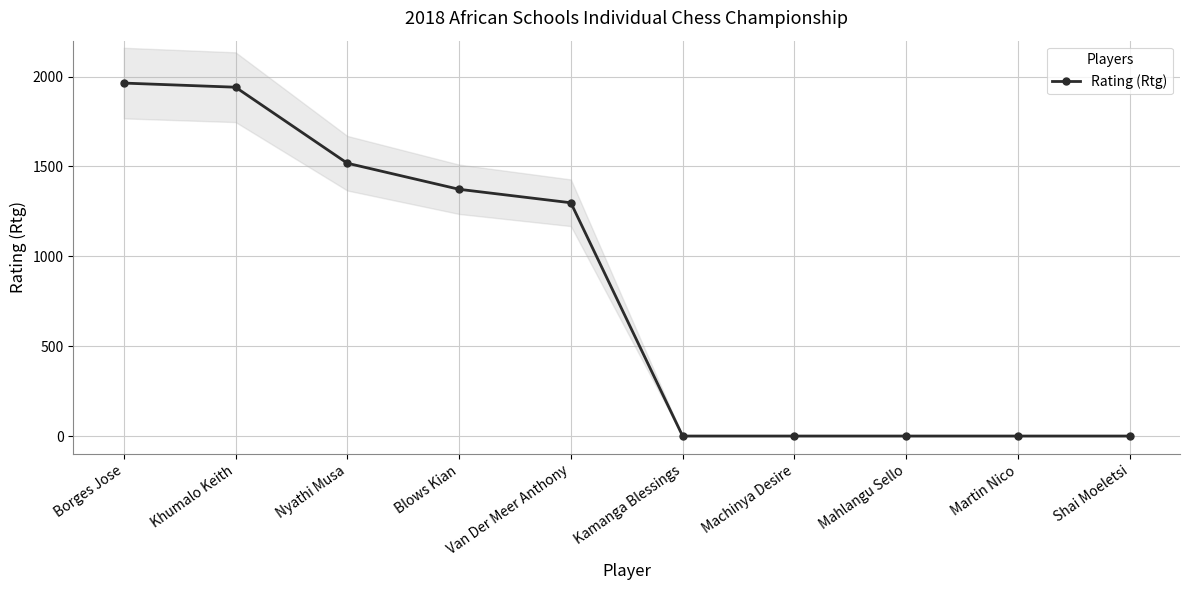

The chart shows a value of 734 at Mahlangu Sello. True or false?

False